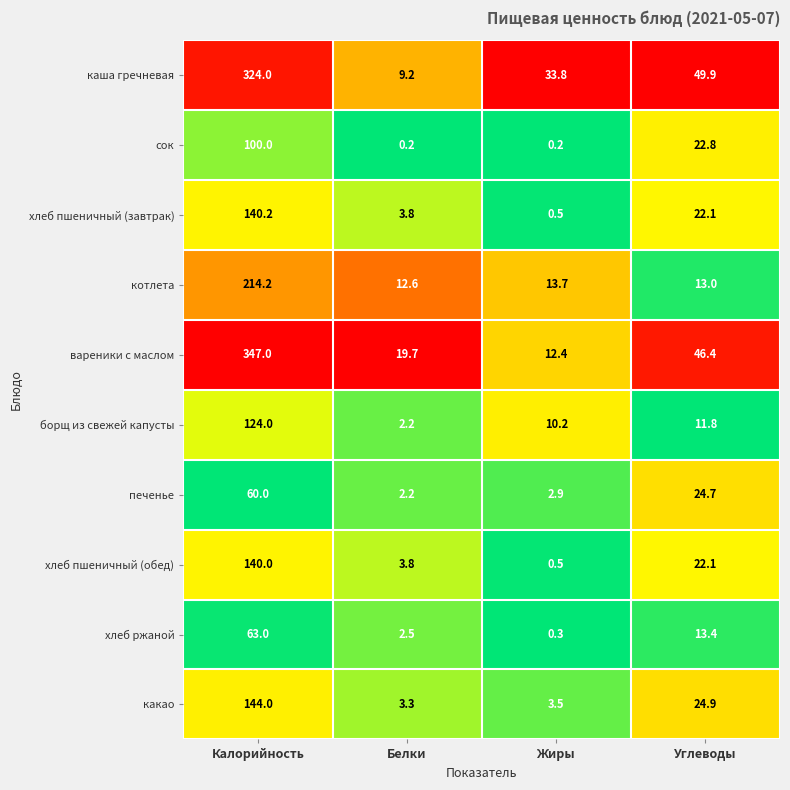

What is the total value across all series at Белки?

59.5